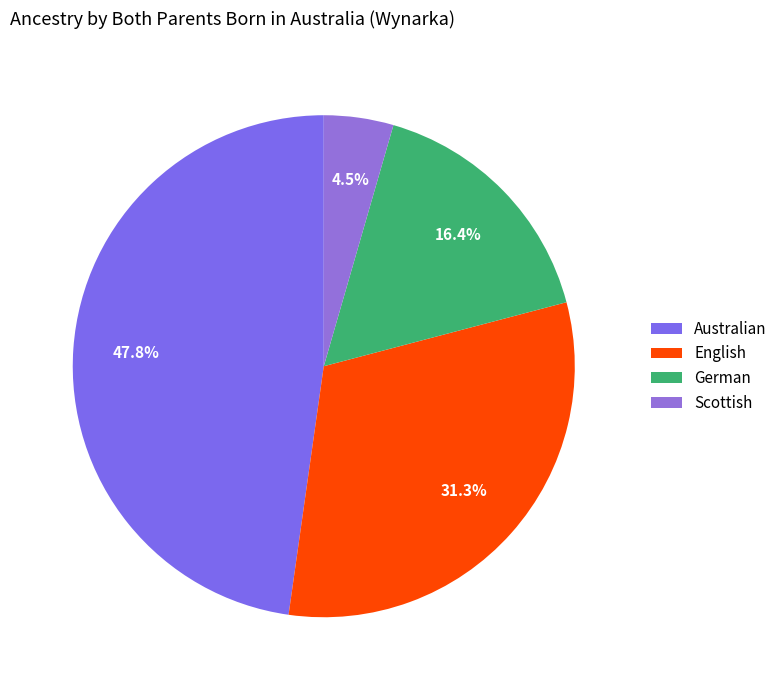

Combined, do German and Scottish account for over 50%?

No